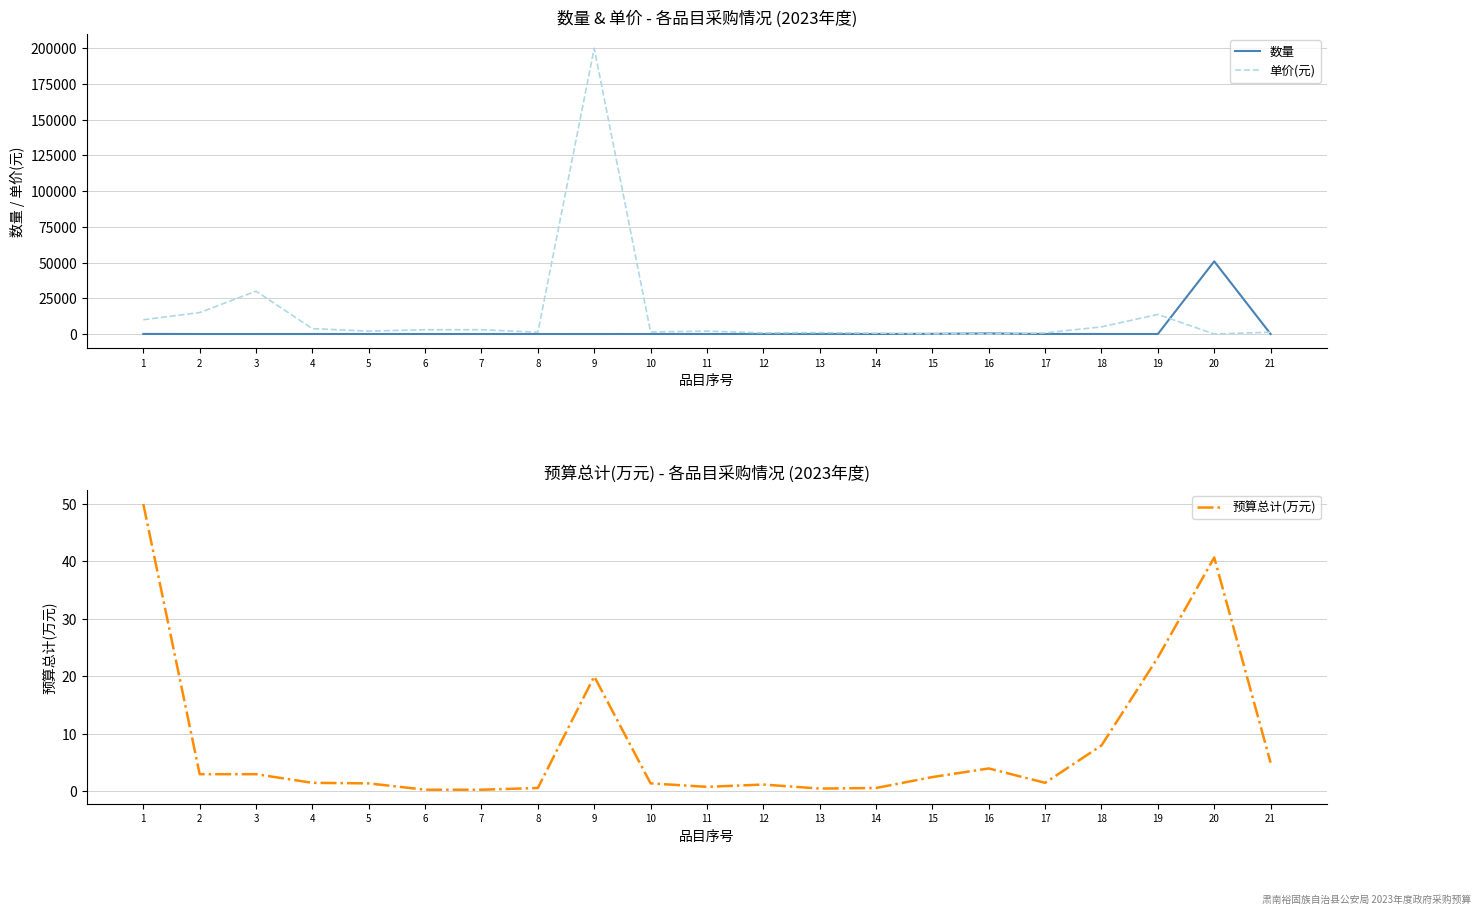

The 预算总计(万元) series shows 8.4 at 21. True or false?

False